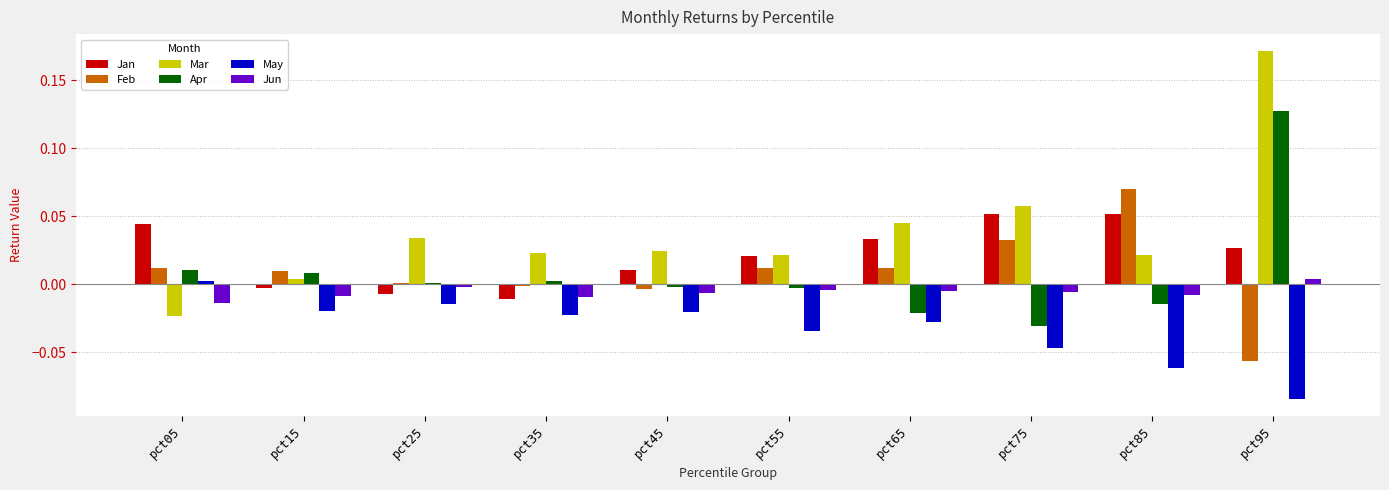

Count the number of categories in the chart.

10